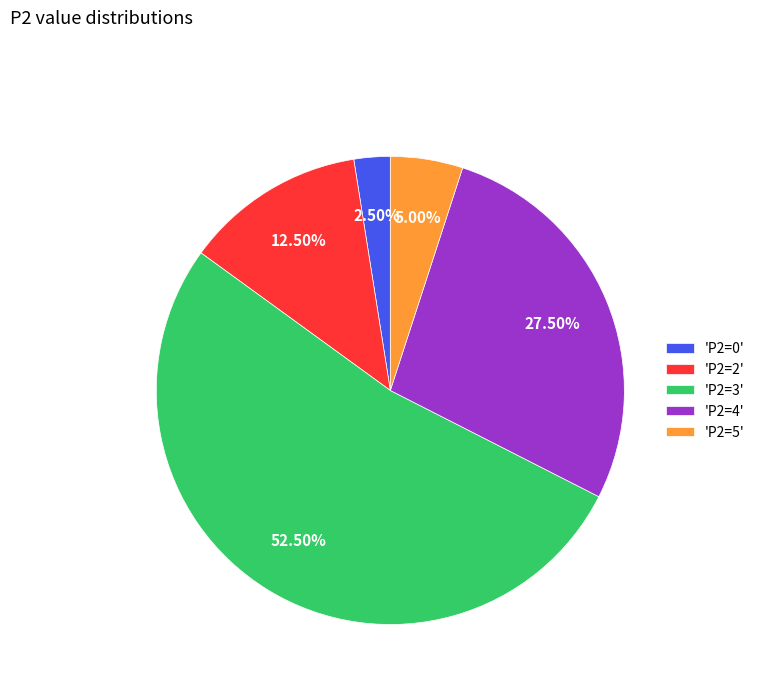

Which category has the biggest portion of the pie?

'P2=3'